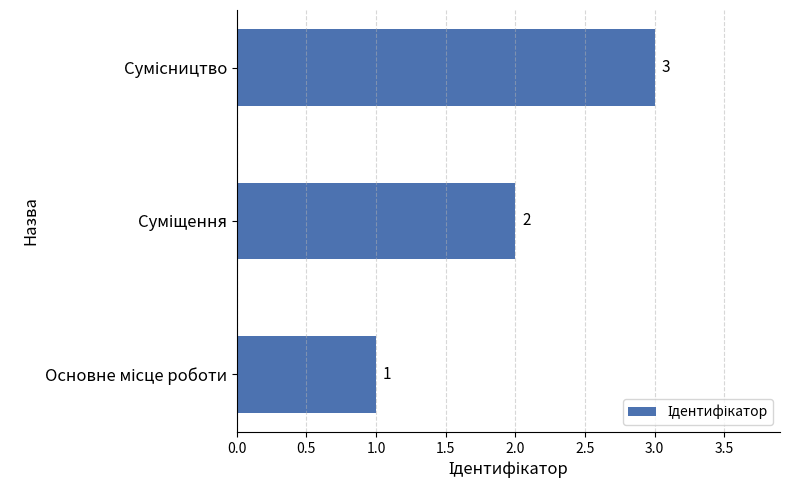

What is the maximum value shown in the chart?

3